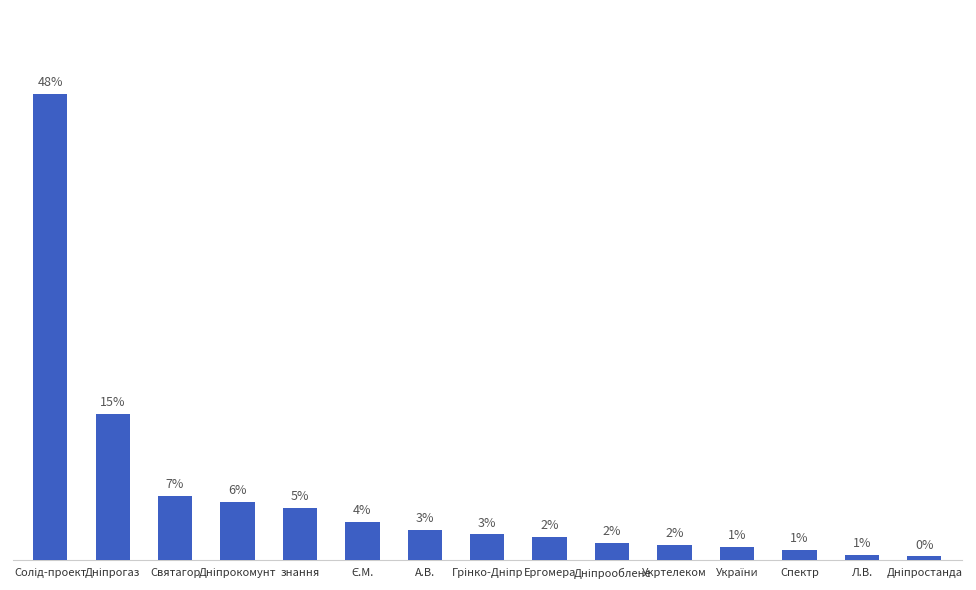

What is the approximate value at Дніпрооблене?

2707.0